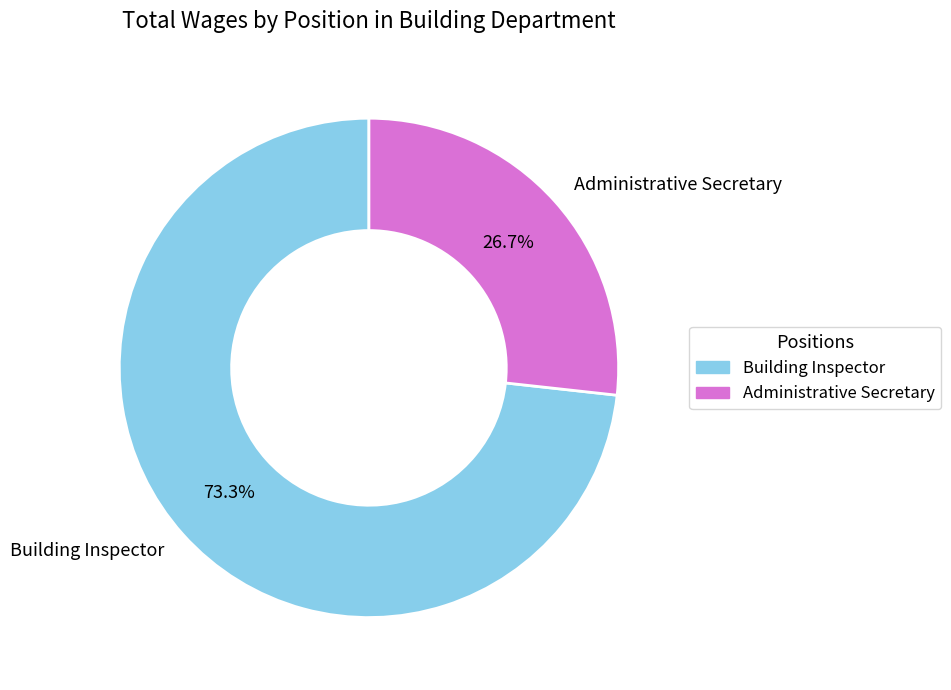

What percentage is NOT represented by Building Inspector?

26.7%